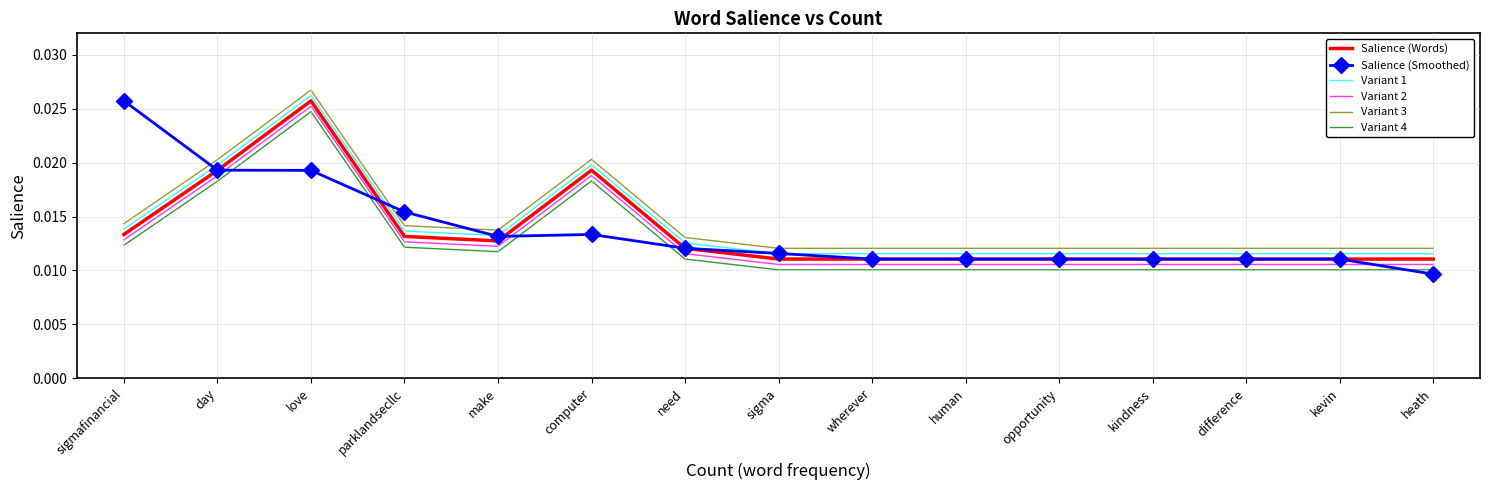

True or false: Variant 4 and Salience (Words) cross at least once.

False